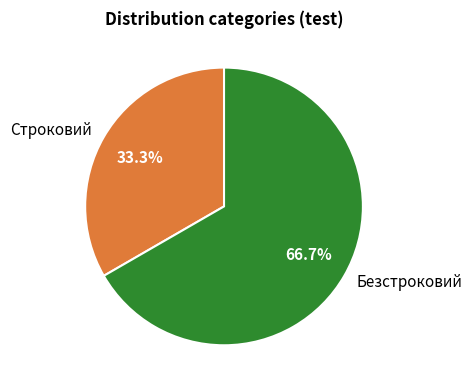

What percentage is the Строковий slice, to the nearest percent?

33%